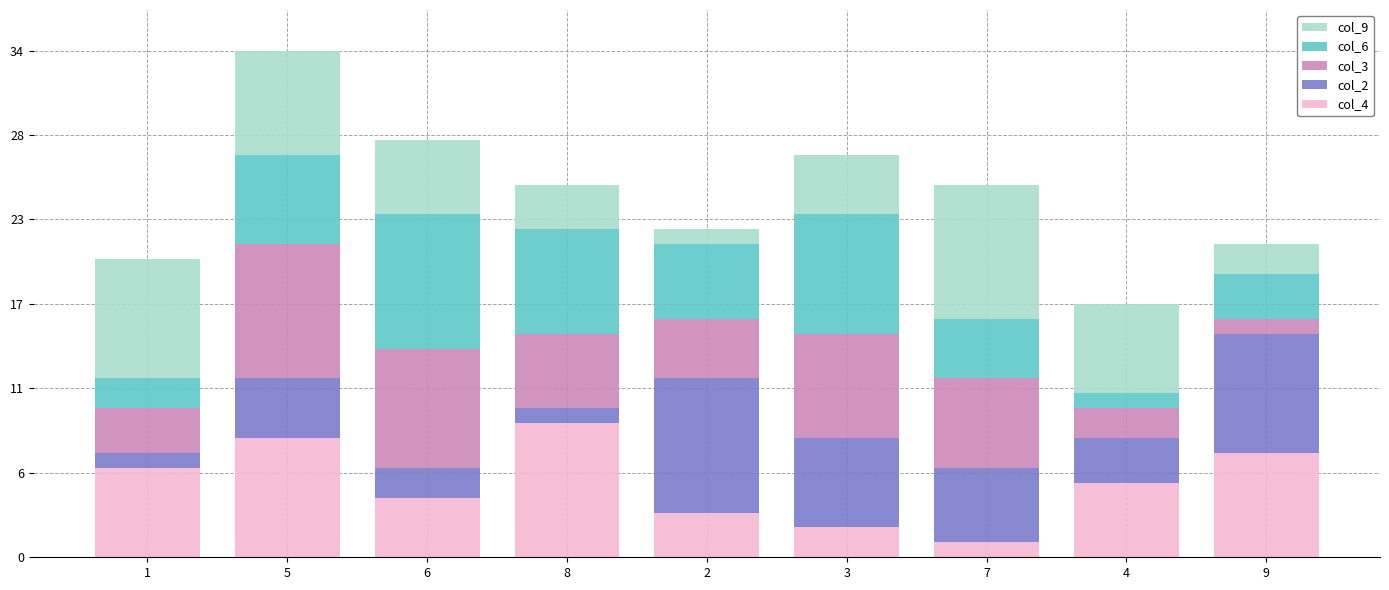

At which category is the sum across all series the highest?

5